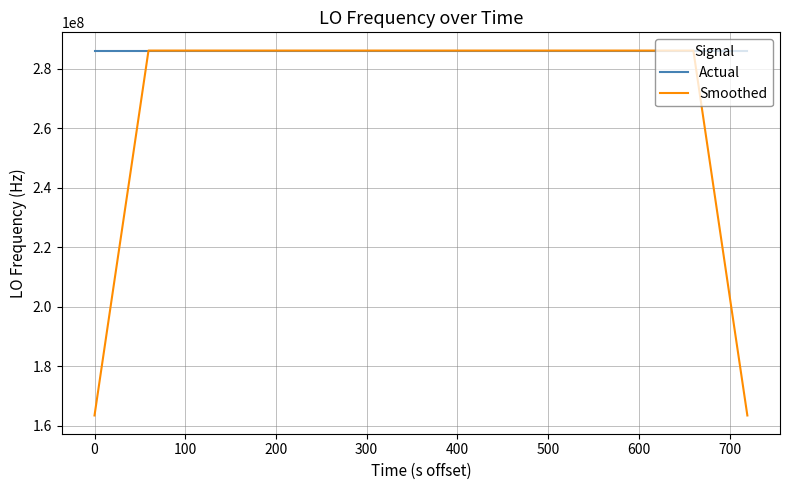

Which series has the widest spread of values?

Smoothed